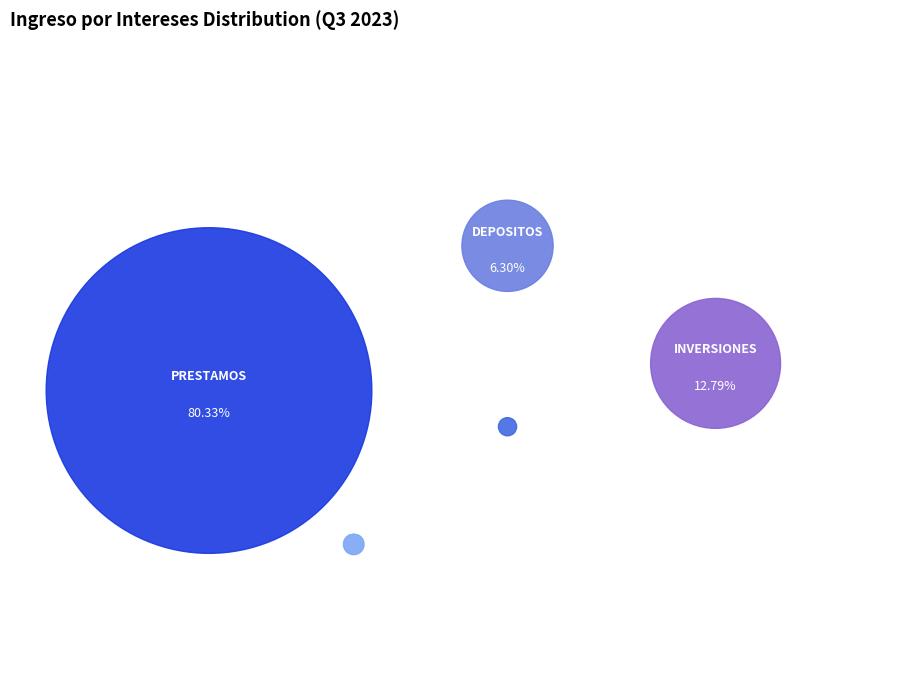

What percentage is the INVERSIONES slice, to the nearest percent?

13%